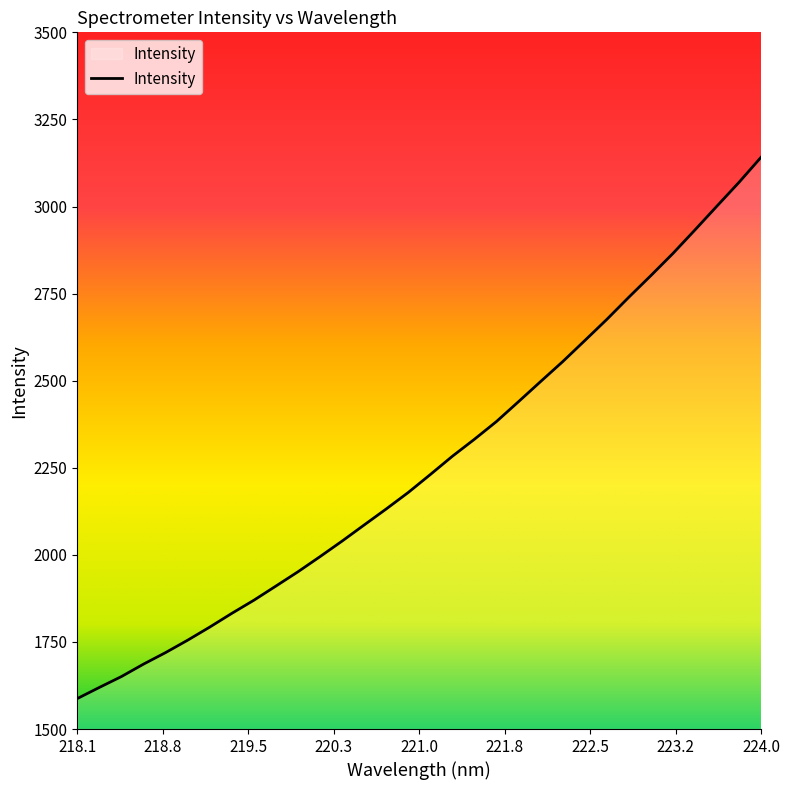

What is the minimum value shown in the chart?

1587.4